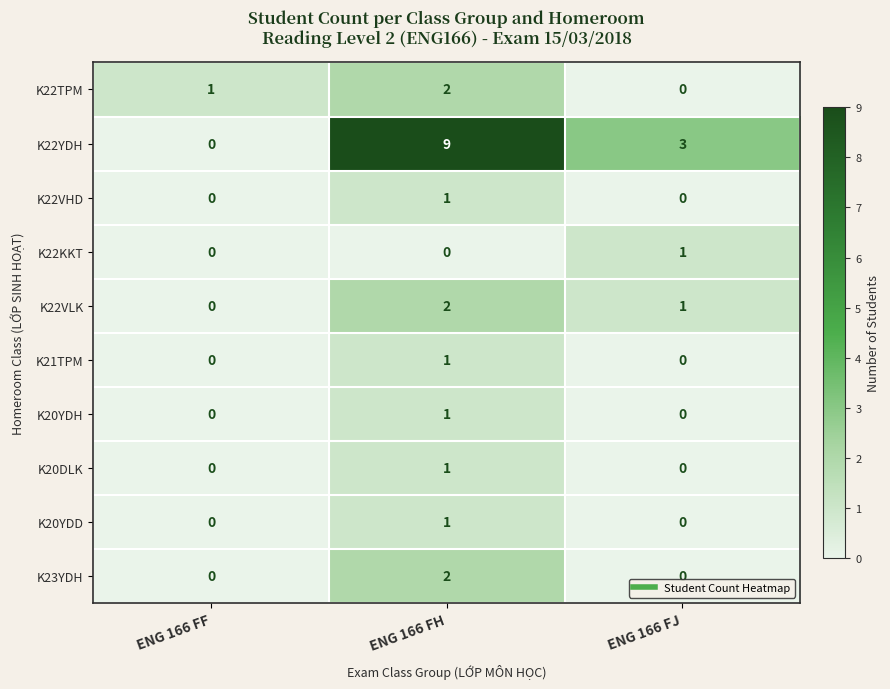

At which label does K21TPM reach its peak?

ENG 166 FH